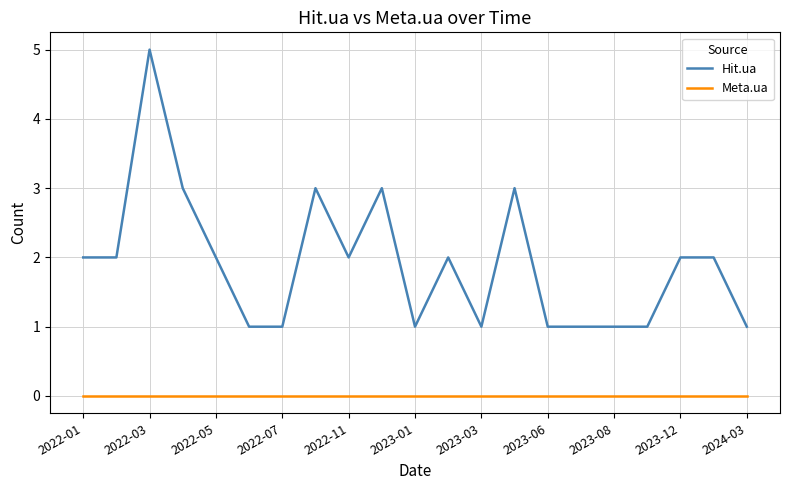

What is the maximum value shown in the chart?

5